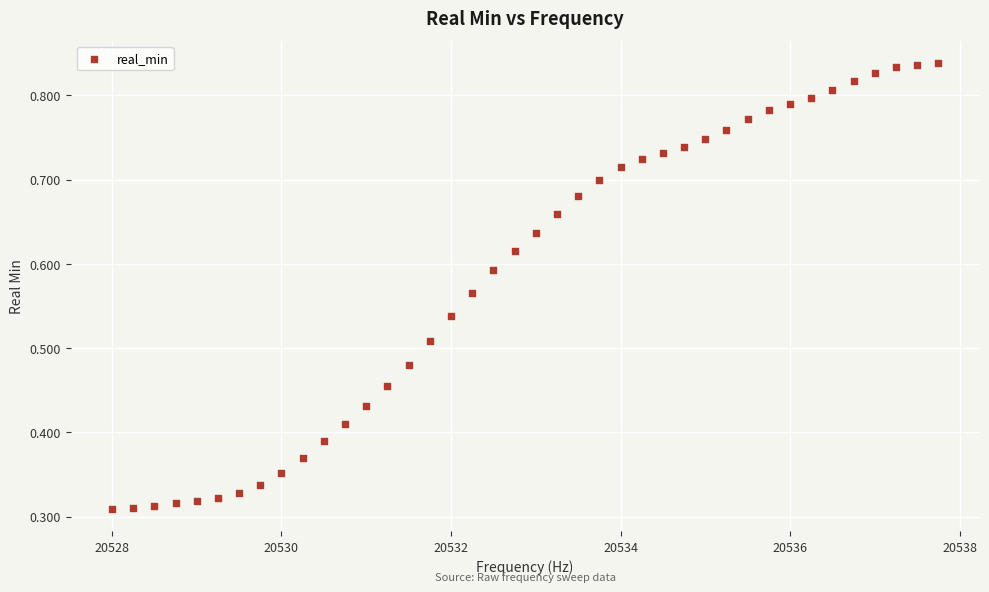

What is the range of X values (max minus min)?

9.8